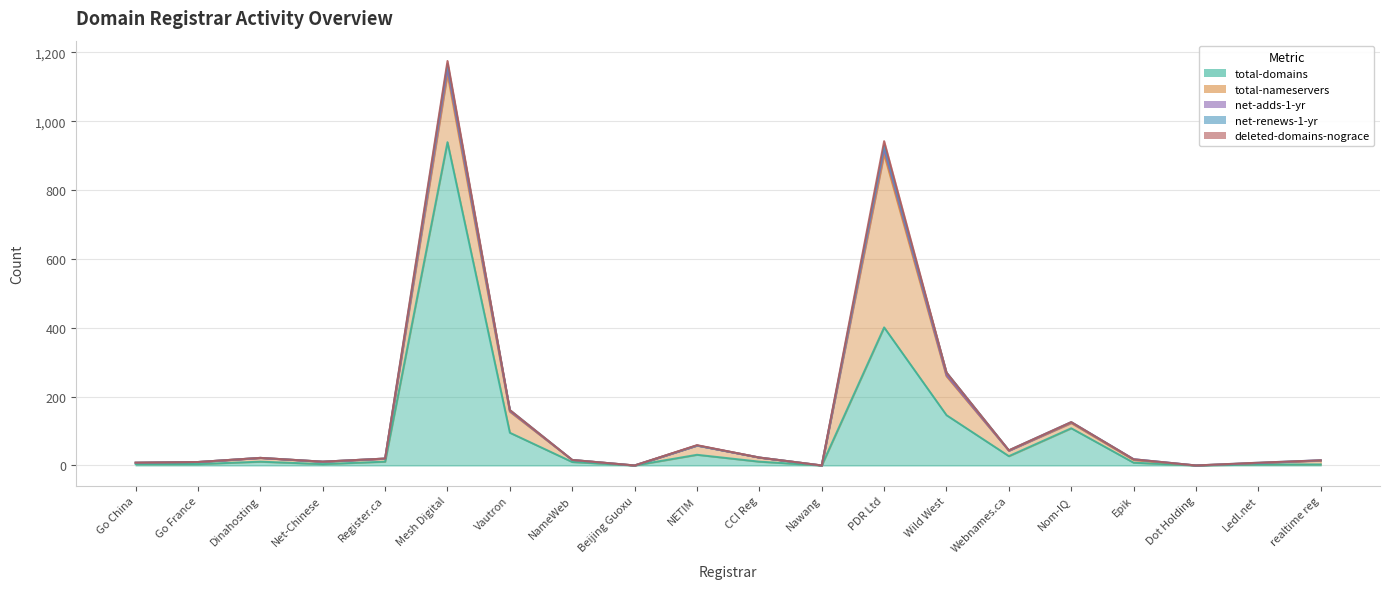

How many interior local valleys does the total-domains series have?

5